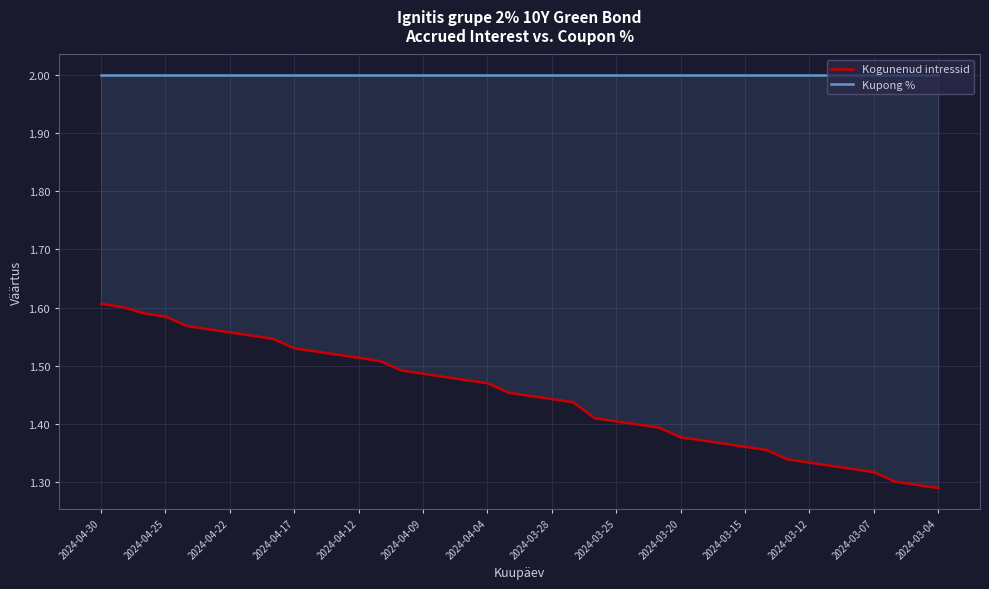

Reading left to right, list all the values displayed in this chart.

Kogunenud intressid: 1.6	1.6	1.6	1.6	1.6	1.6	1.6	1.6	1.5	1.5	1.5	1.5	1.5	1.5	1.5	1.5	1.5	1.5	1.5	1.5	1.4	1.4	1.4	1.4	1.4	1.4	1.4	1.4	1.4	1.4	1.4	1.4	1.3	1.3	1.3	1.3	1.3	1.3	1.3	1.3
Kupong %: 2.0	2.0	2.0	2.0	2.0	2.0	2.0	2.0	2.0	2.0	2.0	2.0	2.0	2.0	2.0	2.0	2.0	2.0	2.0	2.0	2.0	2.0	2.0	2.0	2.0	2.0	2.0	2.0	2.0	2.0	2.0	2.0	2.0	2.0	2.0	2.0	2.0	2.0	2.0	2.0